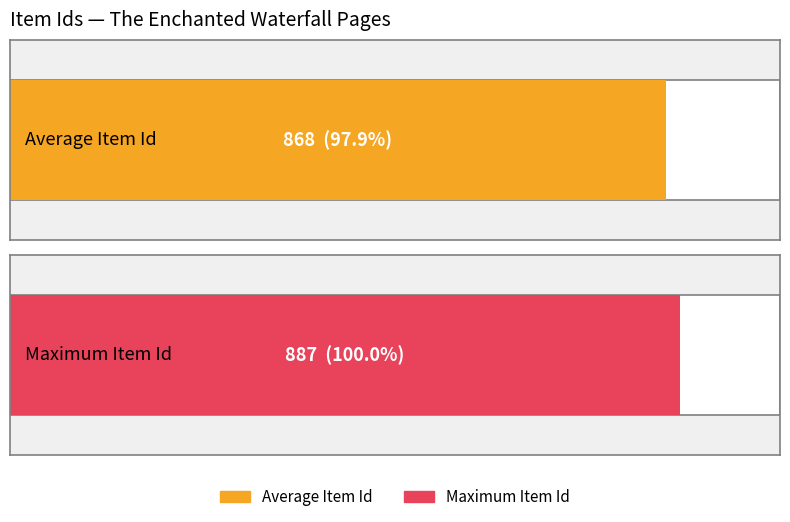

True or false: the data shows 556 at Page 16.

False